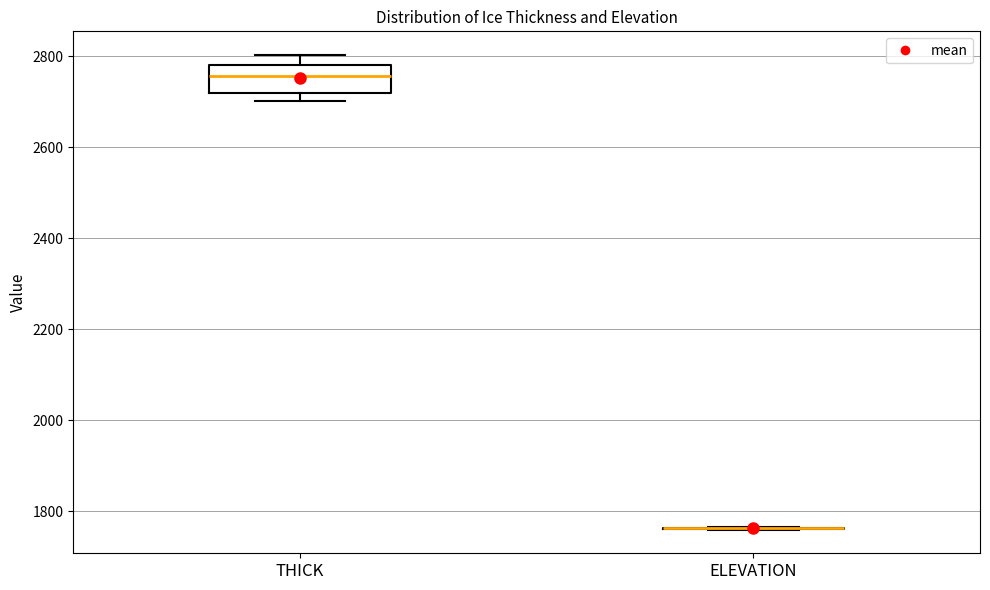

Reading left to right, read every box against the y-axis: the position of its median line, the range the box covers, and the ends of its whiskers. The values are not printed on the chart, so give them approximately, as read against the axis.

THICK: median 2760, box 2720 to 2780, whiskers 2700 to 2800
ELEVATION: box collapsed to a line at 1760, whiskers 1760 to 1760